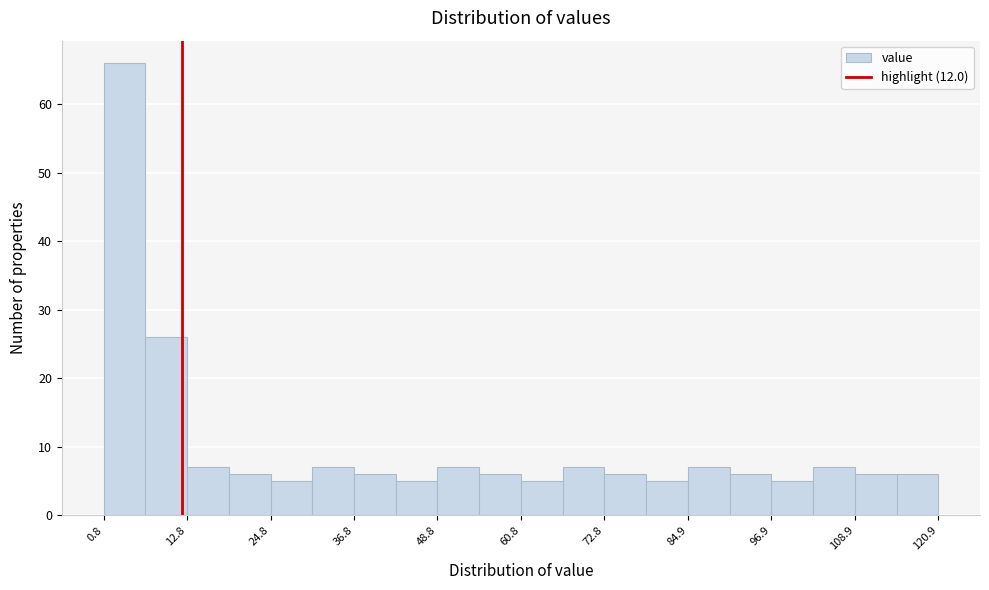

Read against the x-axis, roughly where is the centre of the tallest bar?

4